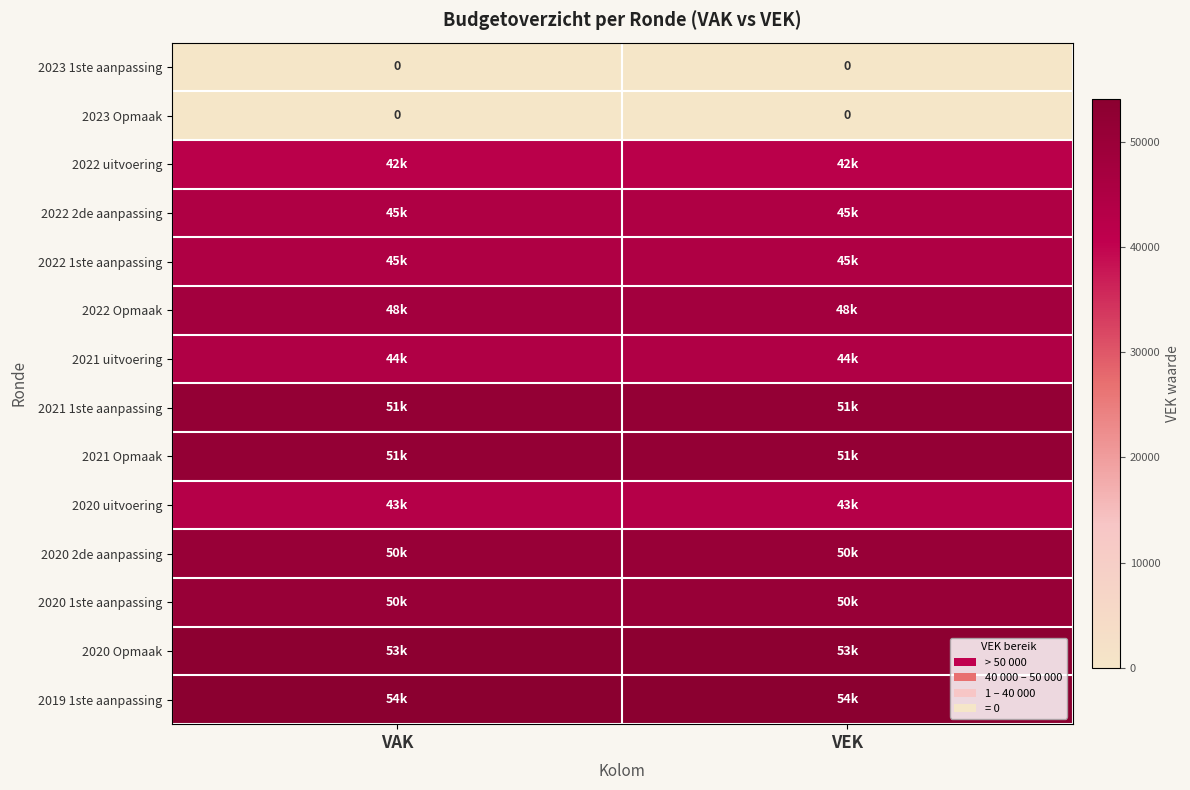

The value of 2023 Opmaak at VAK is 0. True or false?

True